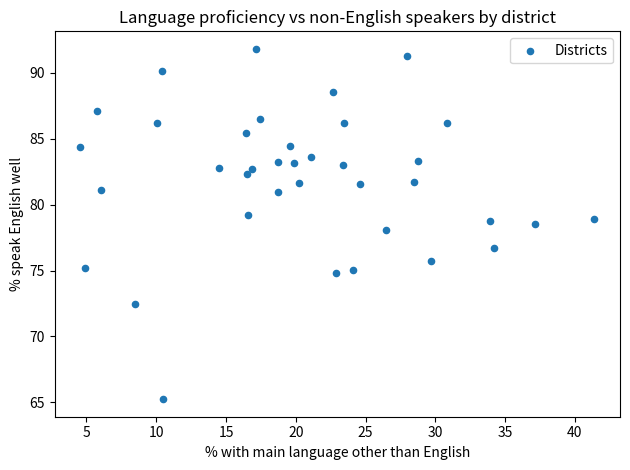

What is the range of Y values (max minus min)?

26.6